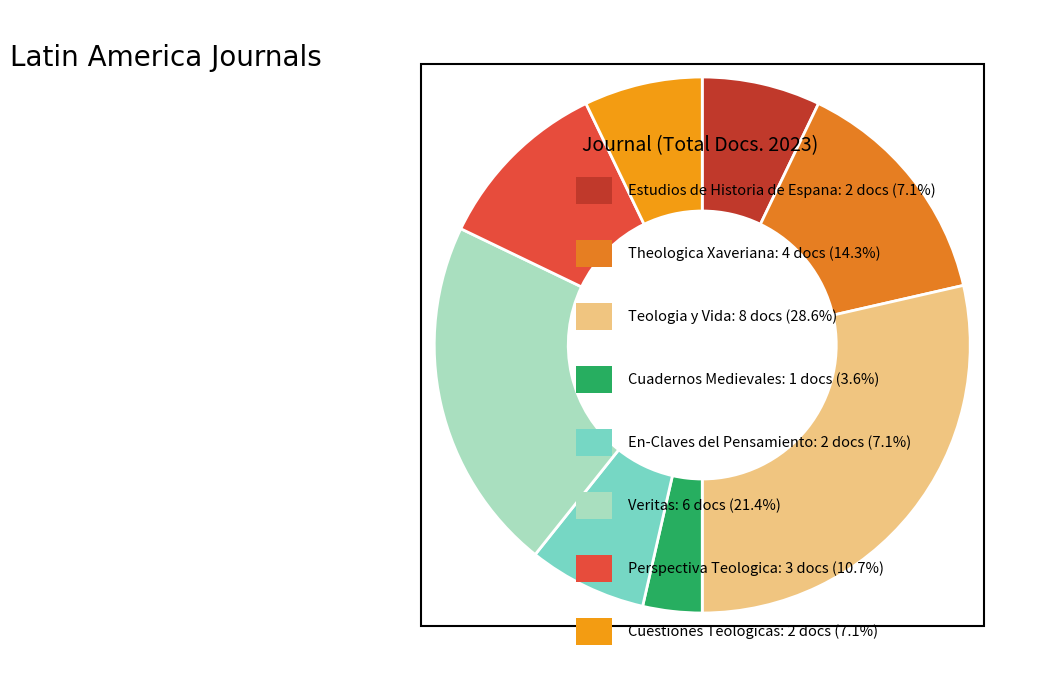

What is the smallest slice in the pie chart?

Cuadernos Medievales